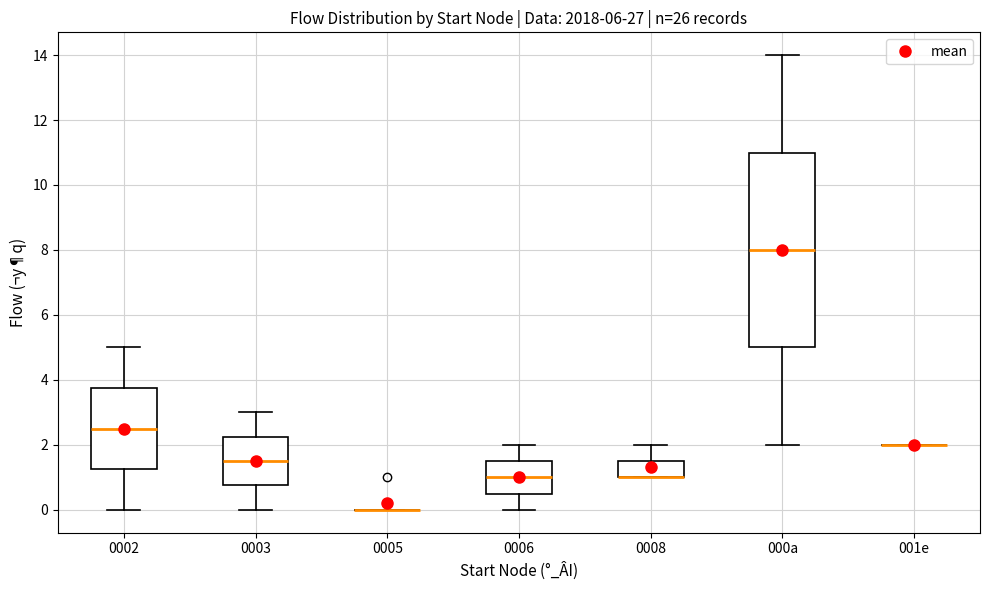

Comparing the boxes themselves (not the whiskers), which one is the tallest?

000a